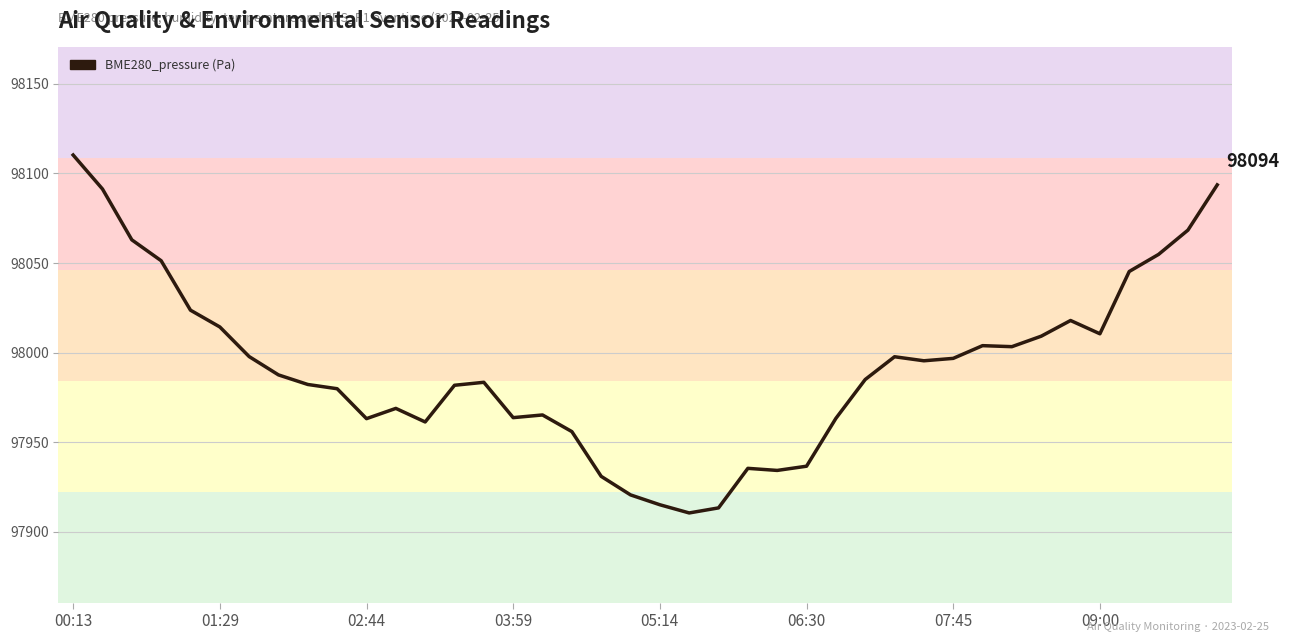

What is the difference between the maximum and minimum values?

199.7